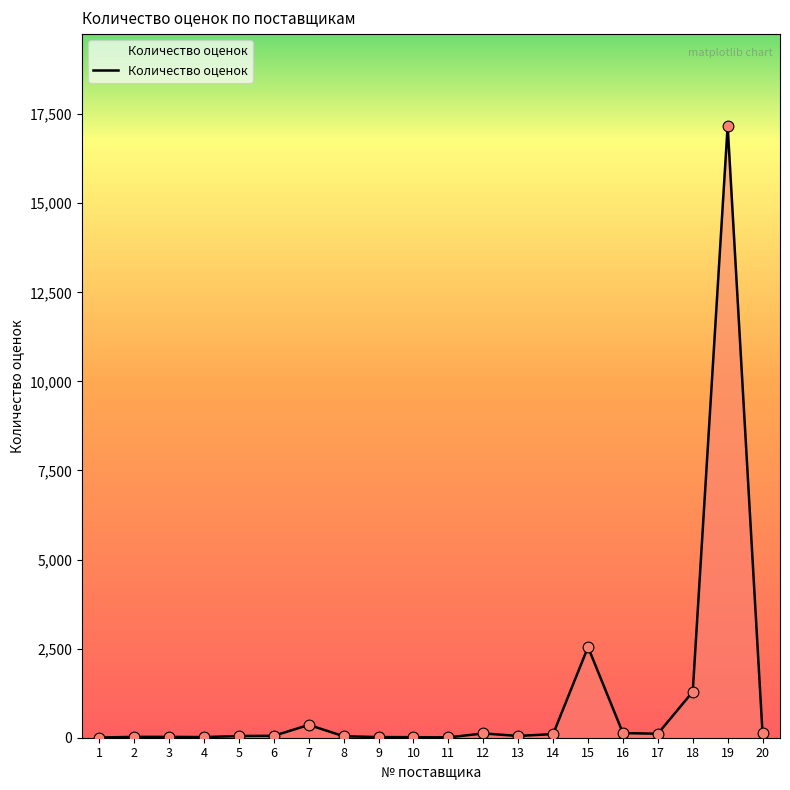

What is the change in value from 2 to 20?

+96